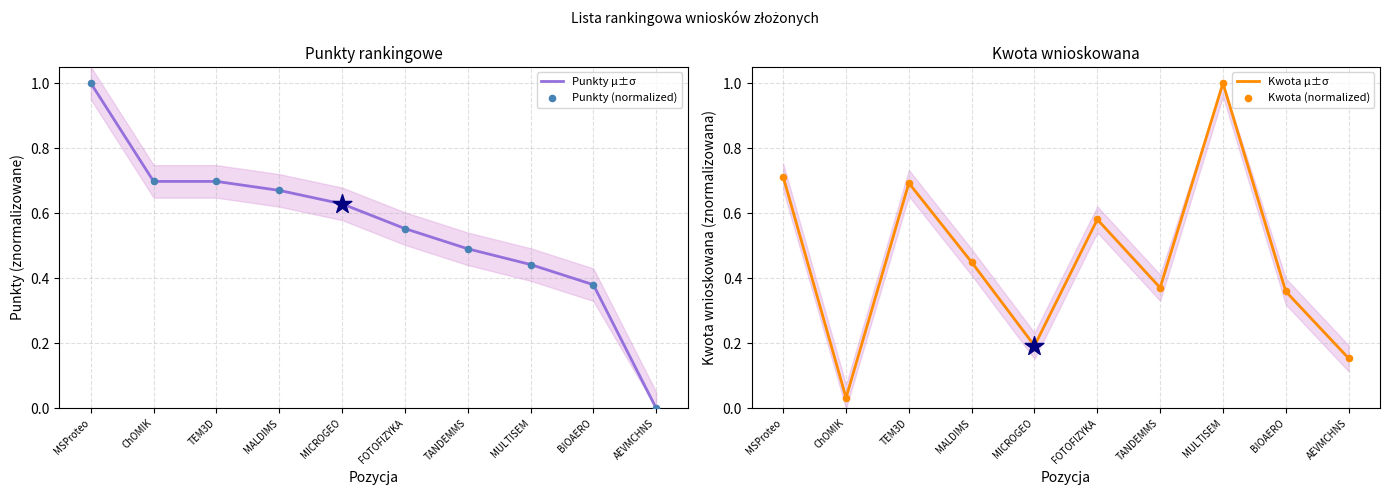

Which series has the largest total across all categories?

Punkty μ±σ